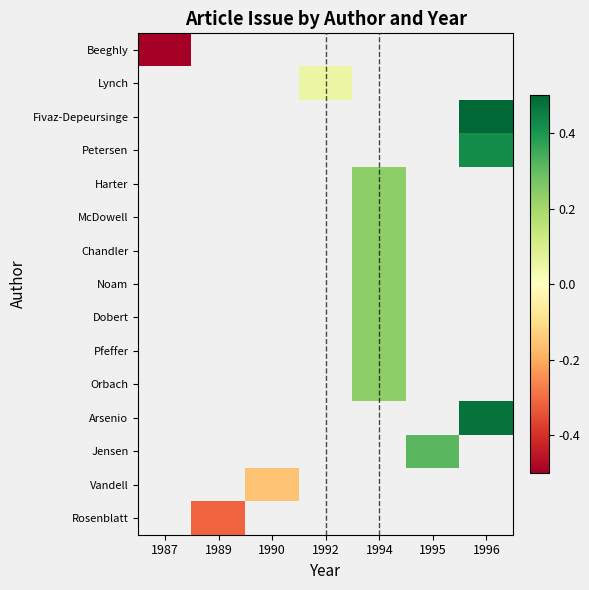

Is the value of Noam at 1990 greater than the value of Petersen at 1990?

No